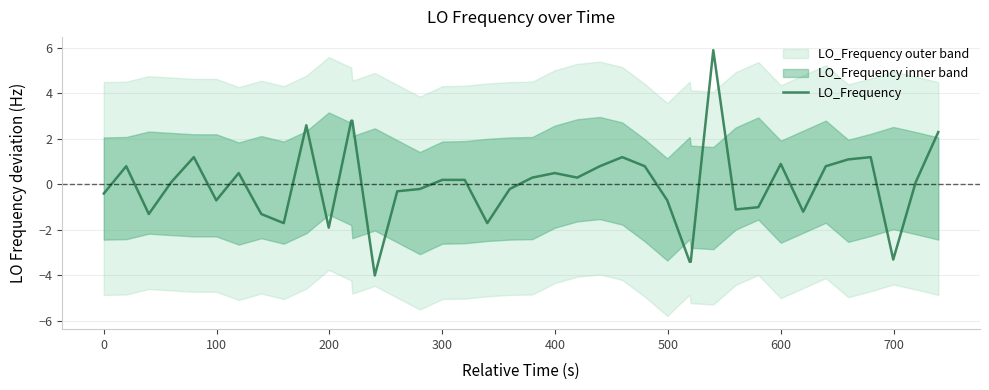

How many values are below 0?

18